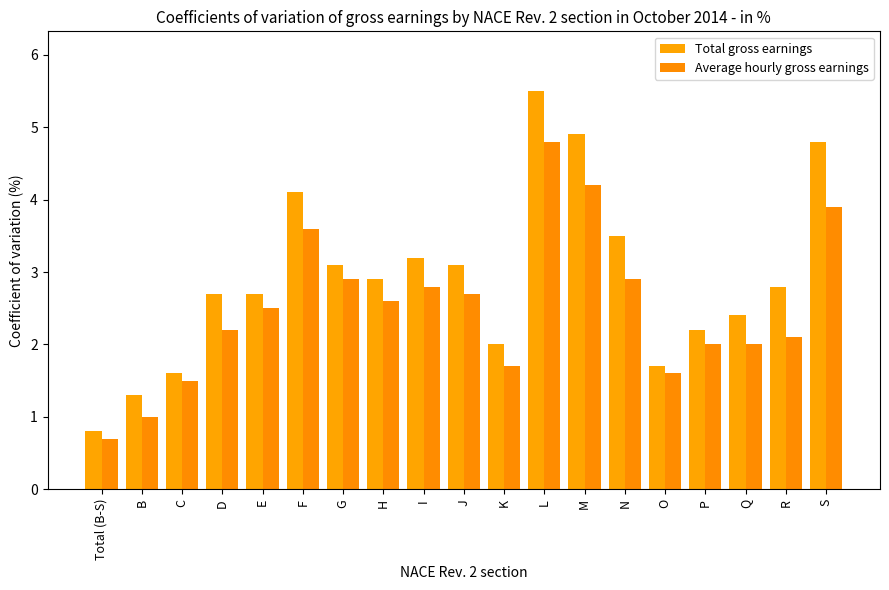

Rank the series by their maximum value, from lowest to highest.

Average hourly gross earnings, Total gross earnings